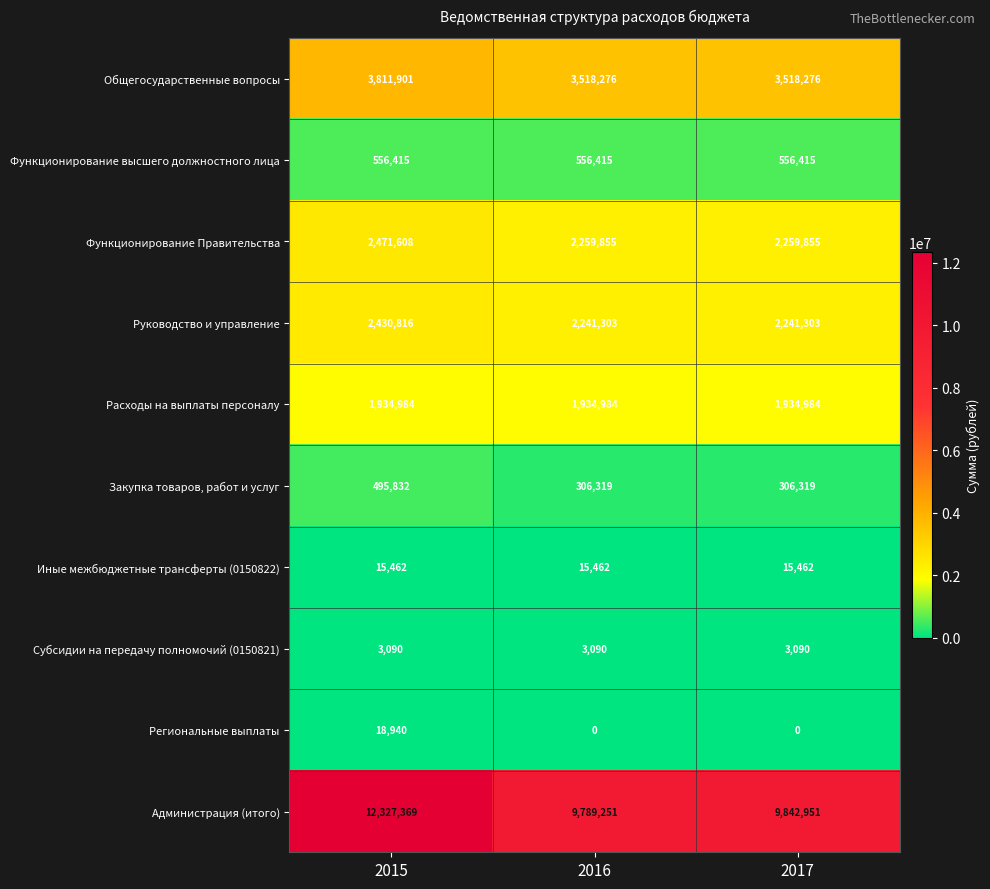

Which label corresponds to the largest value in the chart?

2015